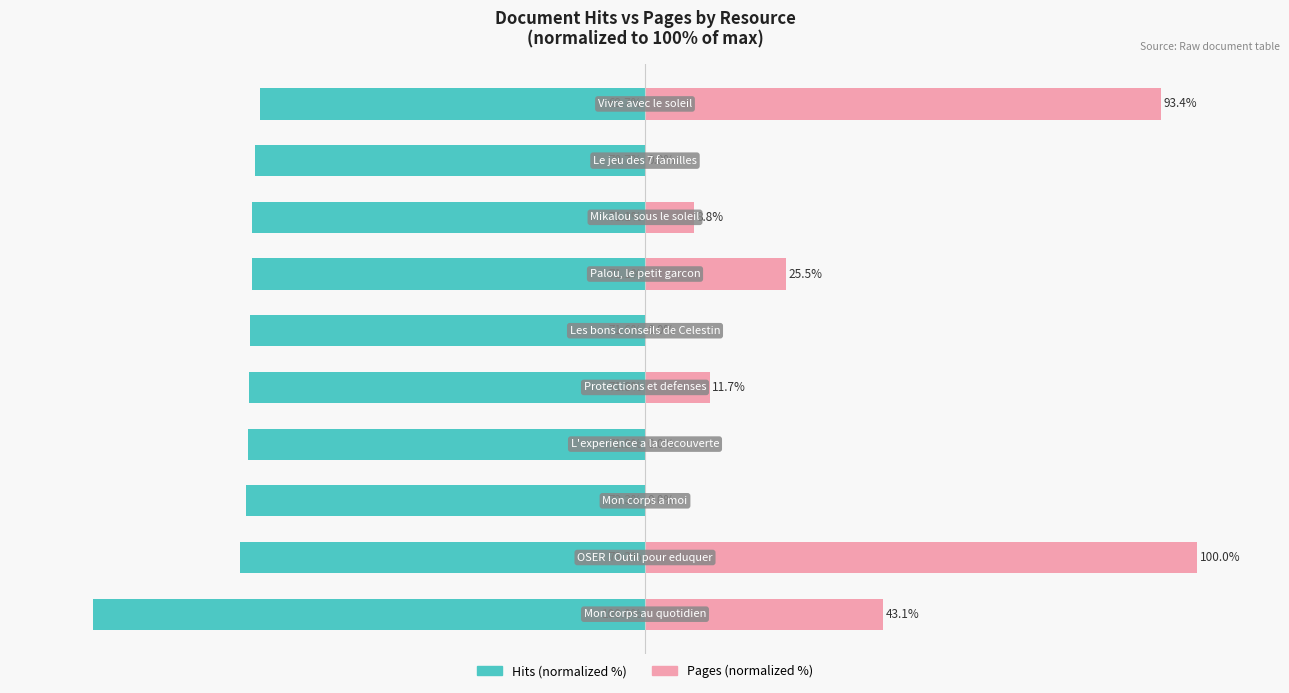

What is the spread (max minus min) of values at 5?

71.6